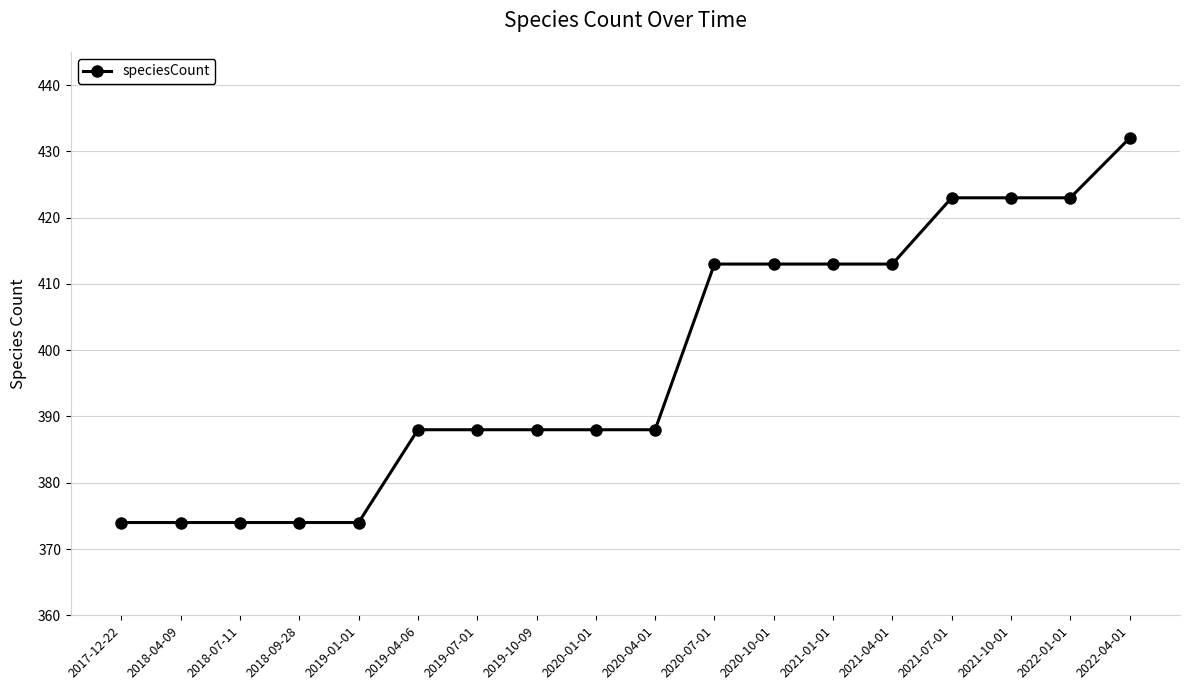

Which label corresponds to the largest value in the chart?

2022-04-01